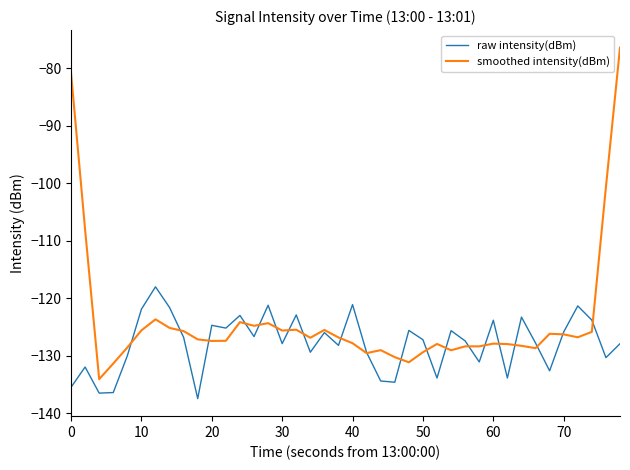

Which series has the largest range (max minus min)?

smoothed intensity(dBm)